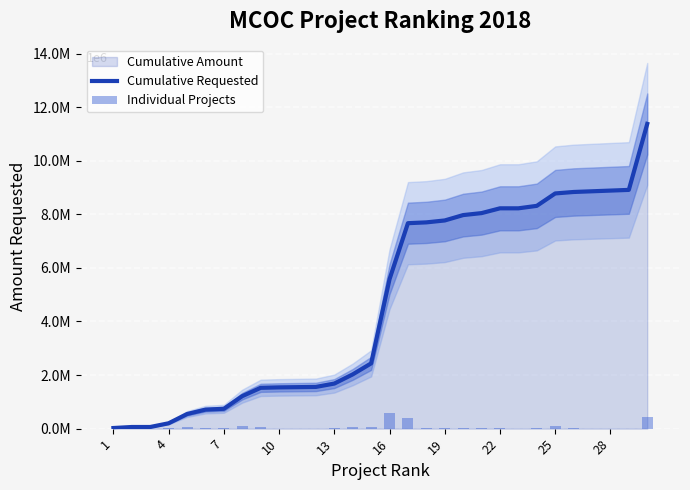

The value of Cumulative Requested at 23 is 8315336.0. True or false?

True